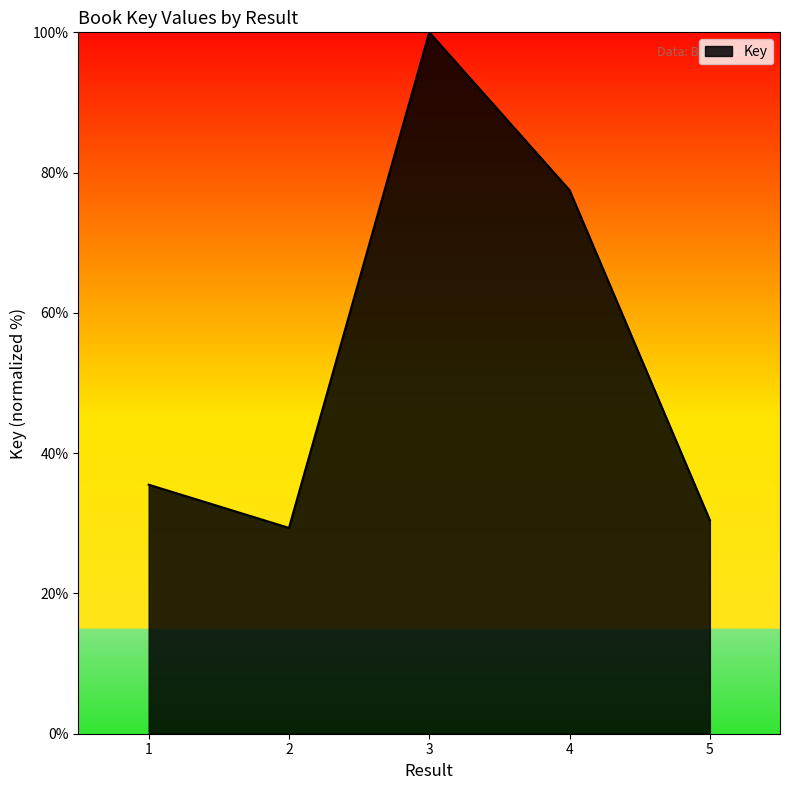

Approximately how many times larger is the value at 5 compared to 2?

1.0